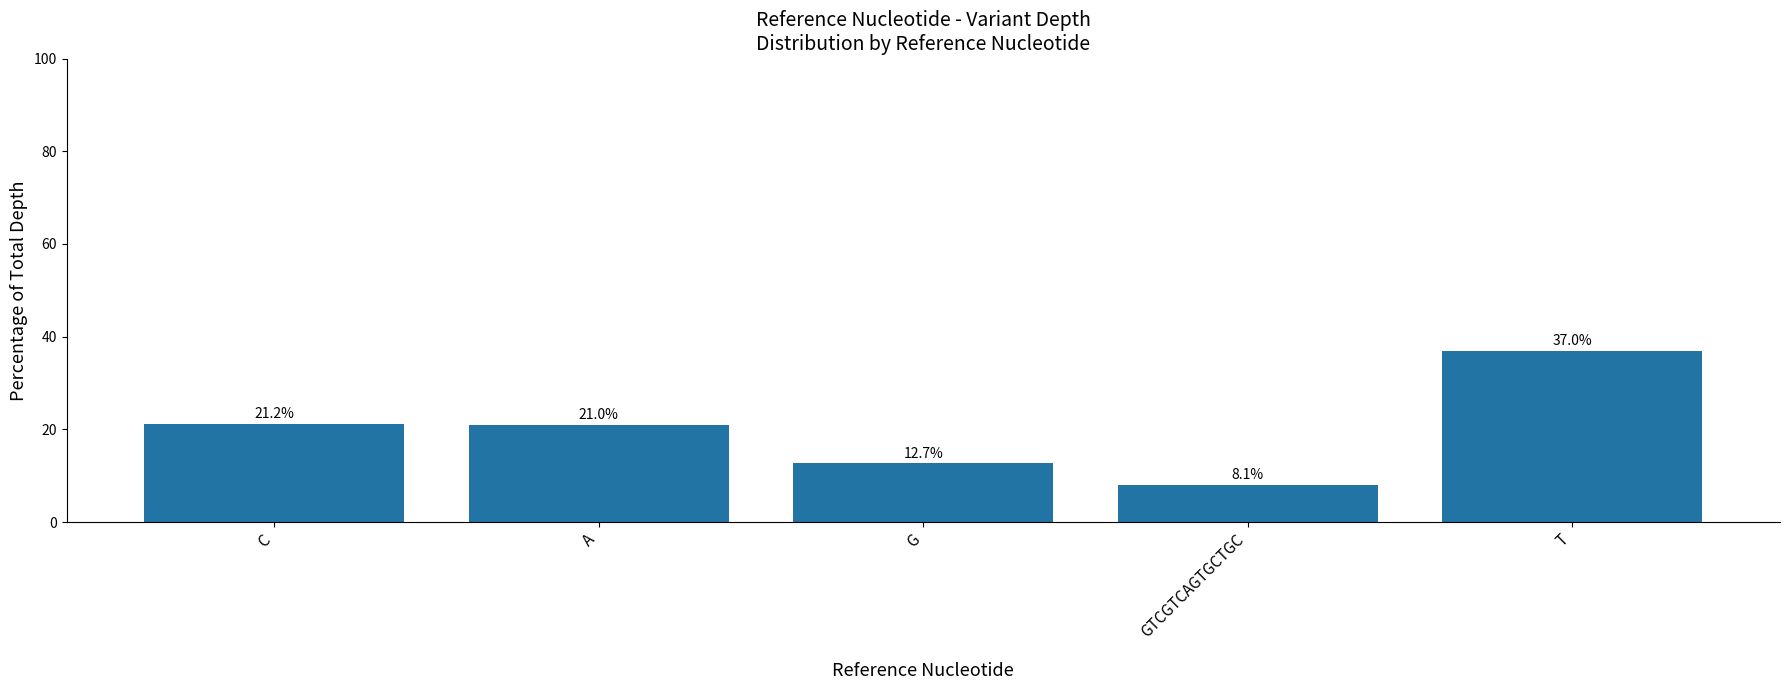

Reading right to left, extract all data points from this chart.

37.0	8.1	12.7	21.0	21.2